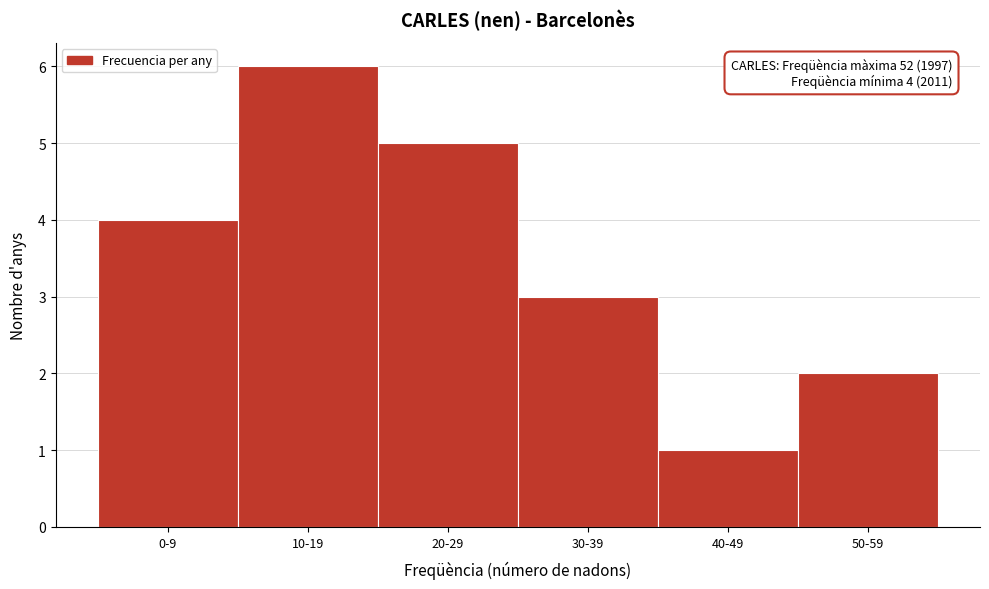

Reading left to right, what are all the values shown in this chart?

0-9=4	10-19=6	20-29=5	30-39=3	40-49=1	50-59=2